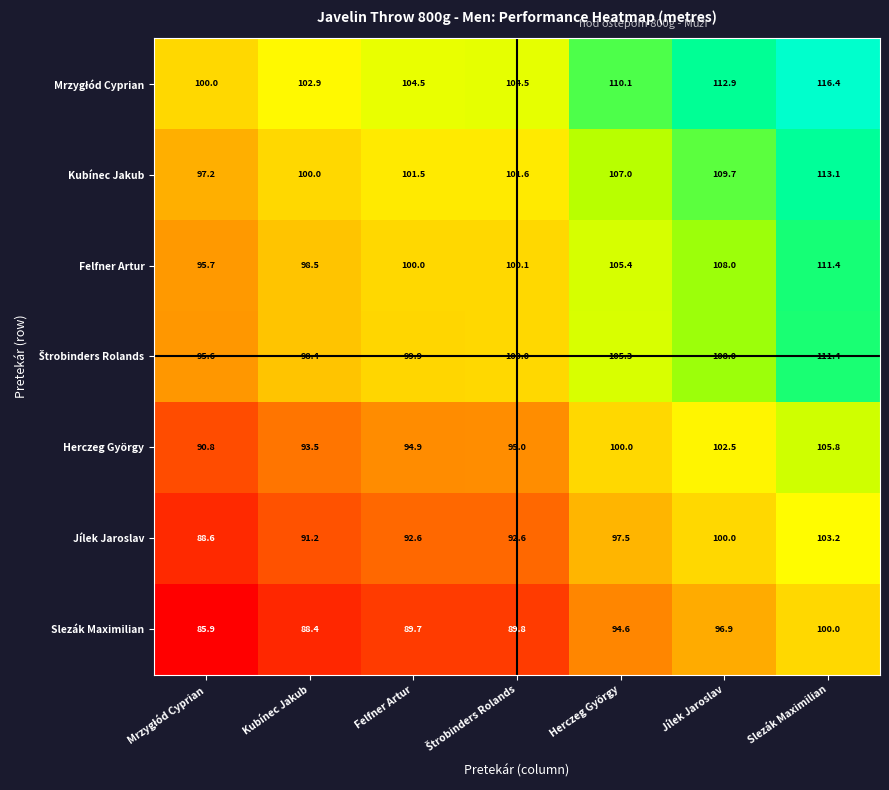

The Felfner Artur series shows 111.4 at Slezák Maximilian. True or false?

True